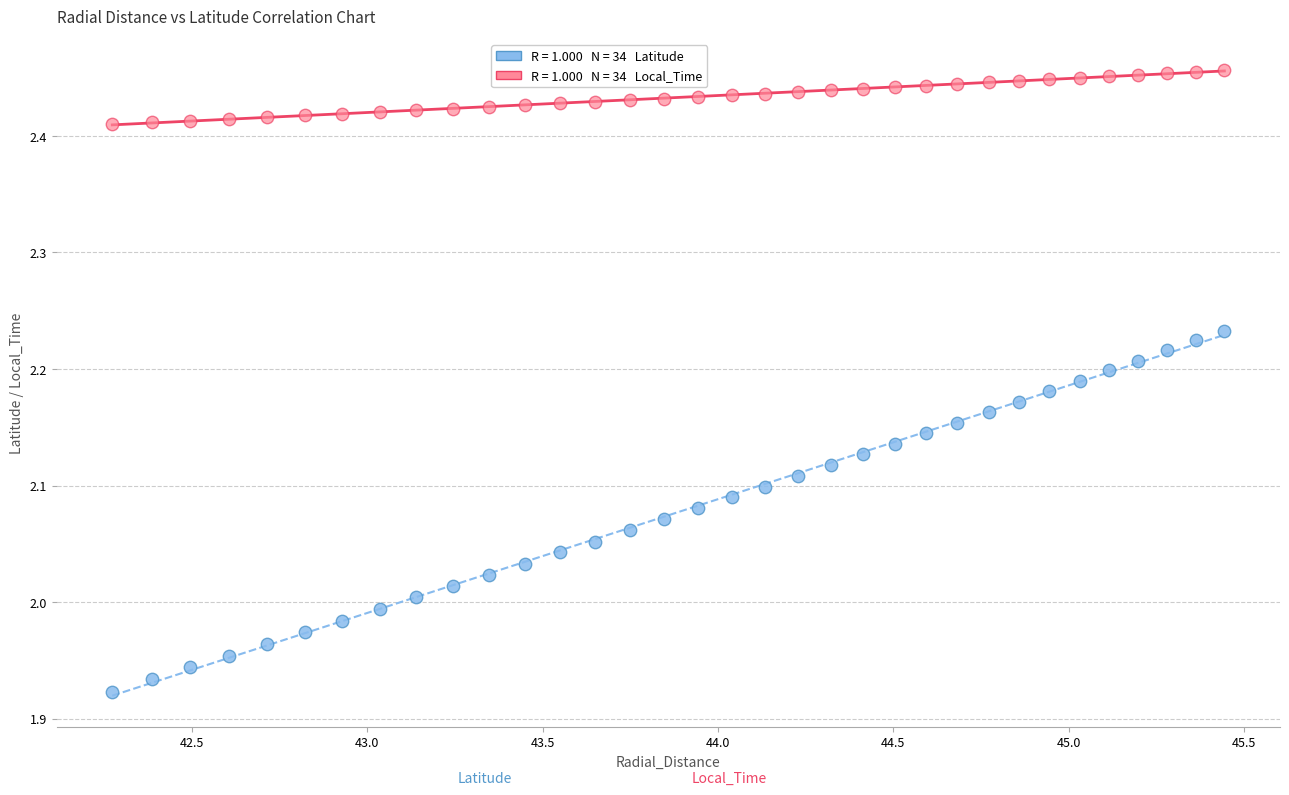

Across all data points, what is the range of Y values (max minus min)?

0.5